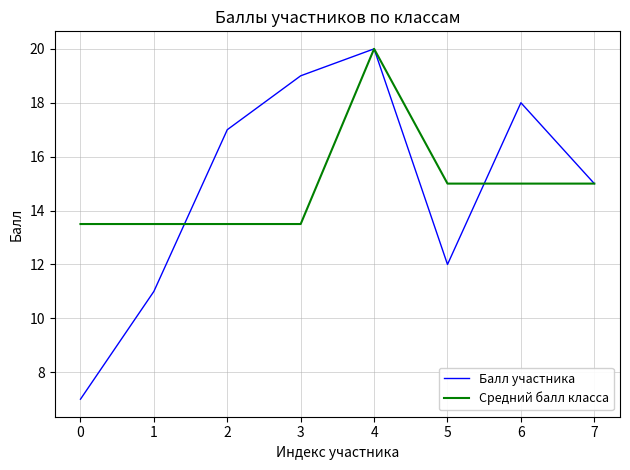

Rank the categories by Балл участника value from lowest to highest.

0, 1, 5, 7, 2, 6, 3, 4